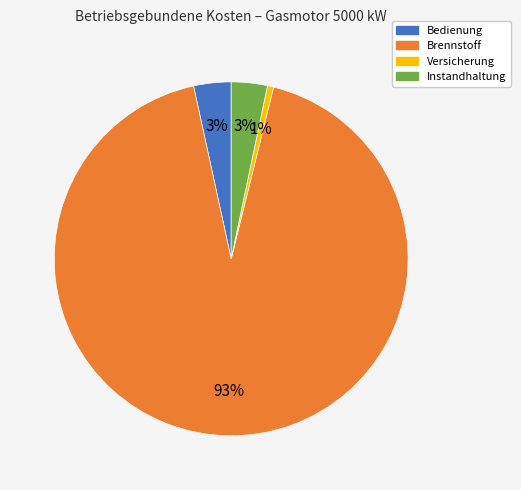

Which category has the biggest portion of the pie?

Brennstoff